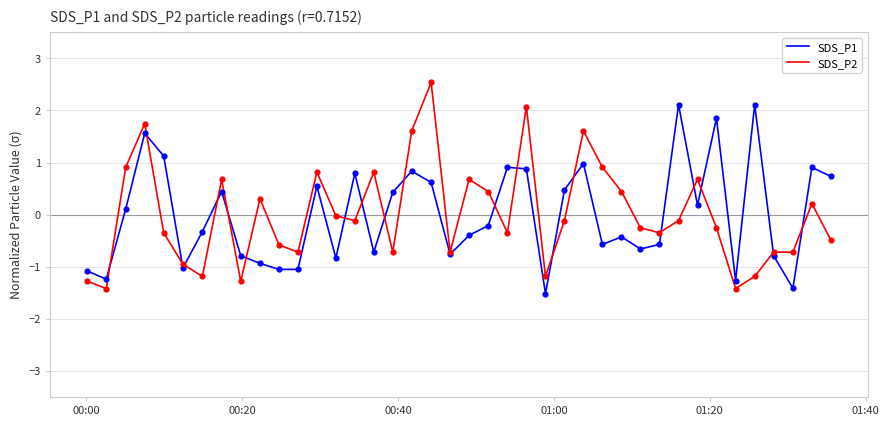

List the series in order of their peak value, lowest first.

SDS_P1, SDS_P2